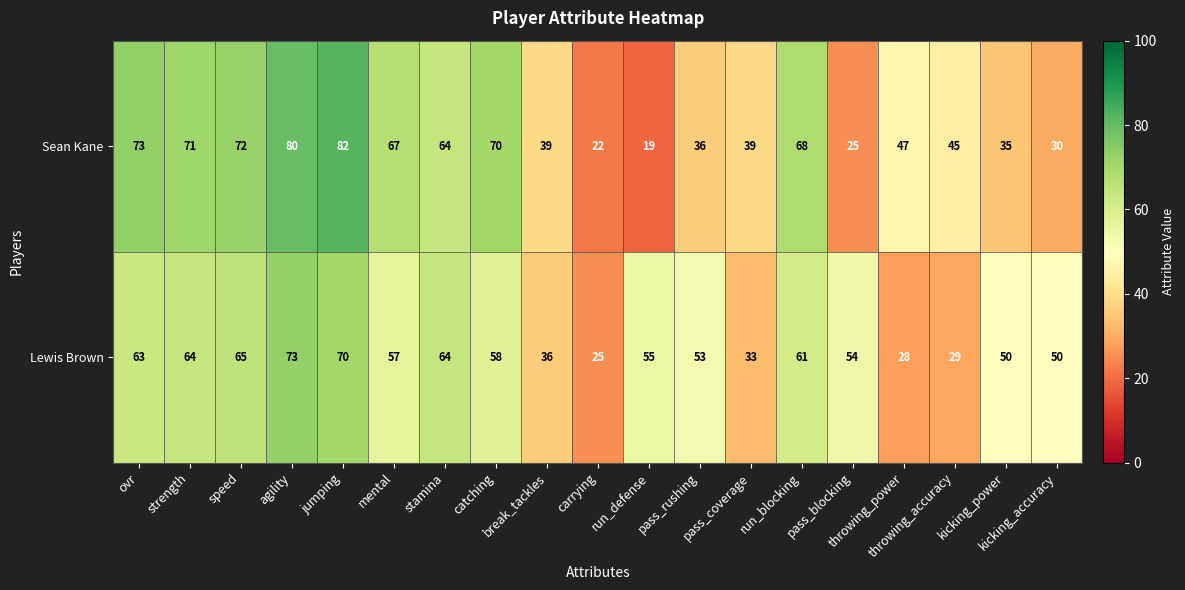

What is the greatest value displayed?

82